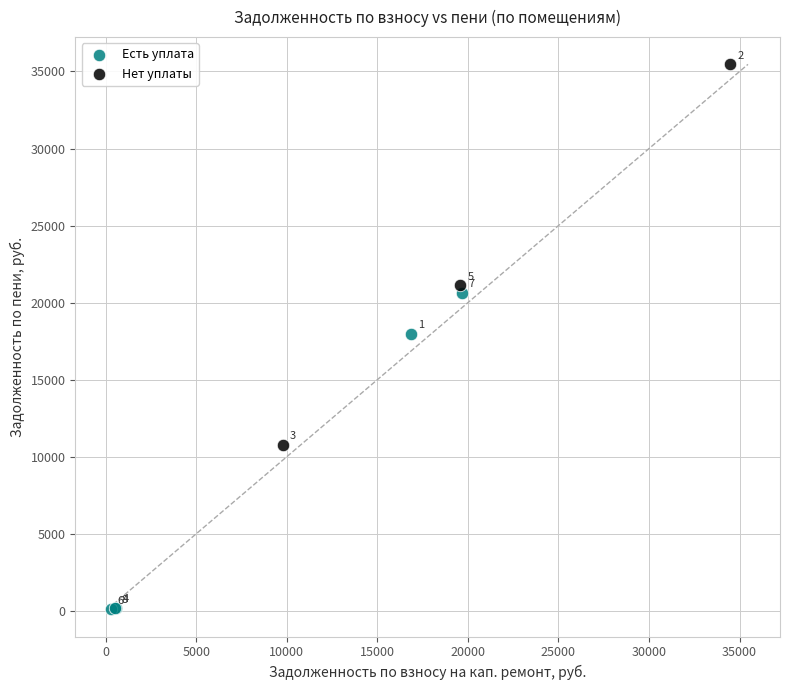

What are all the series names shown in the legend?

Есть уплата, Нет уплаты